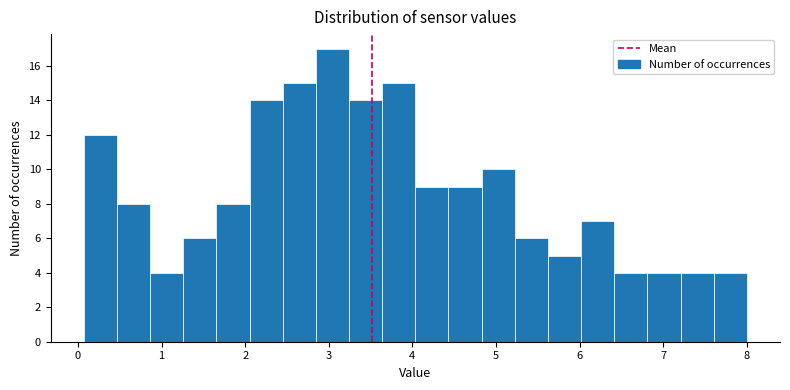

Around what value on the x-axis is the tallest bar? Give the approximate position of its centre, as read against the axis.

3.0